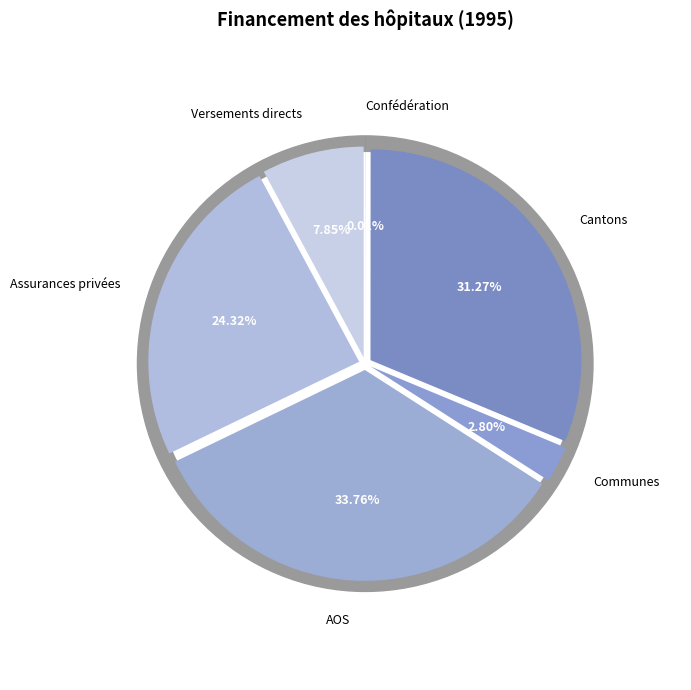

Do Versements directs and Confédération together represent more than half of the pie?

No